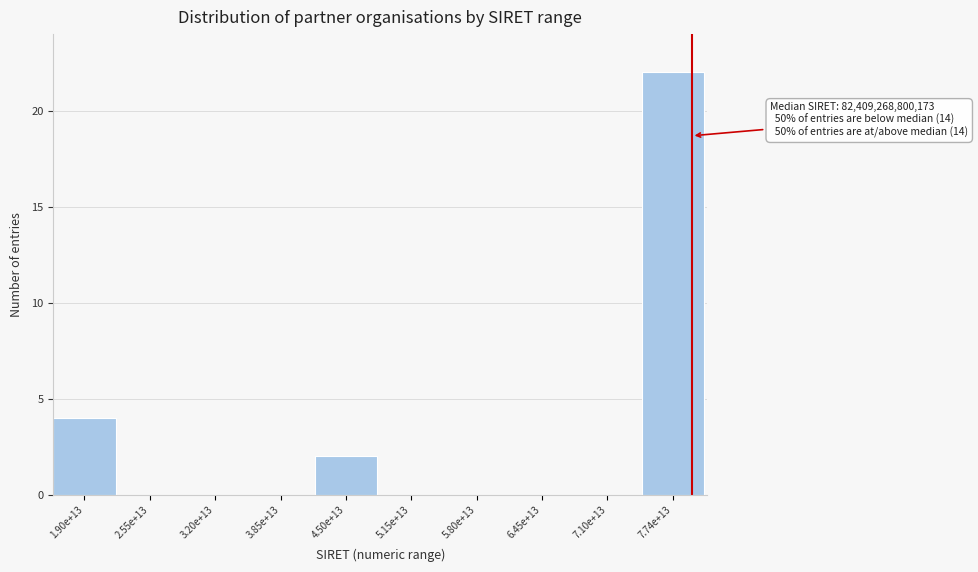

Reading left to right, what are all the values shown in this chart?

1.90e+13=4	2.55e+13=0	3.20e+13=0	3.85e+13=0	4.50e+13=2	5.15e+13=0	5.80e+13=0	6.45e+13=0	7.10e+13=0	7.74e+13=22